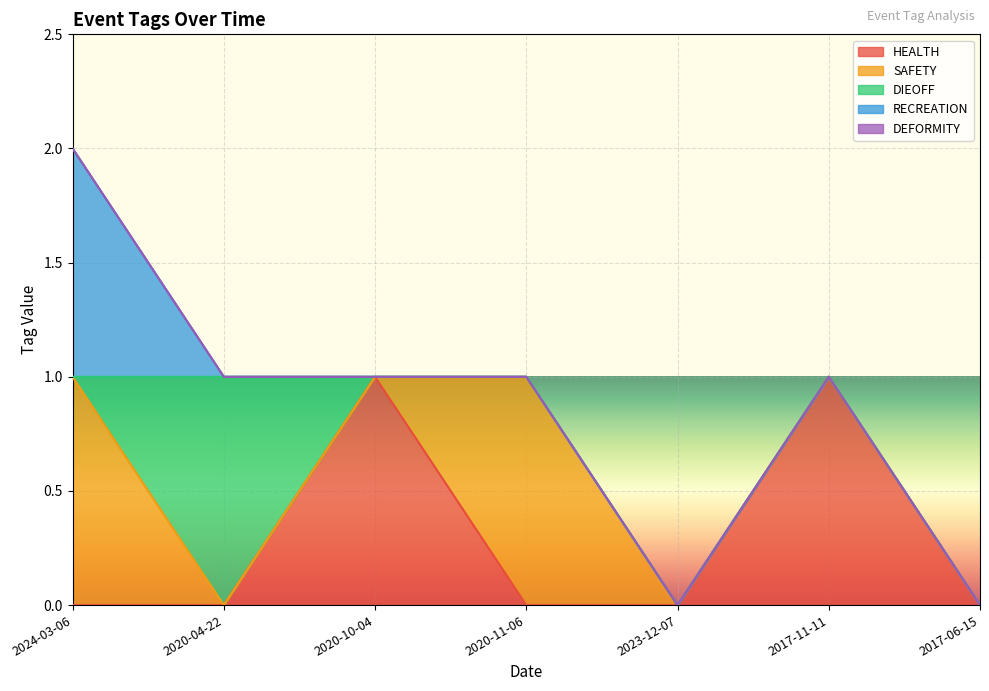

What is the label of the 2nd point from the left?

2020-04-22